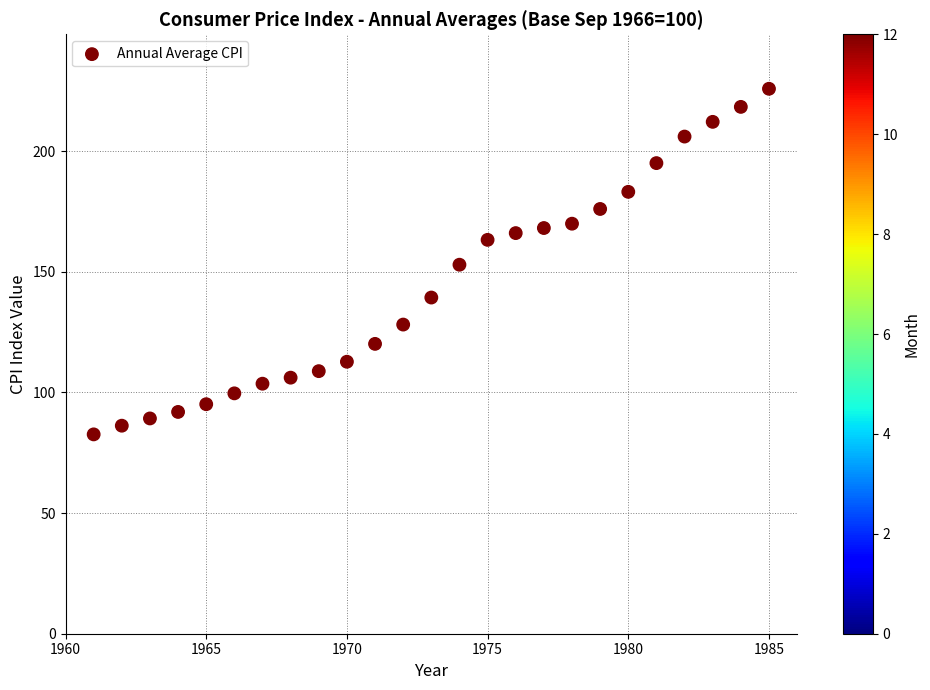

What is the range of X values (max minus min)?

24.0